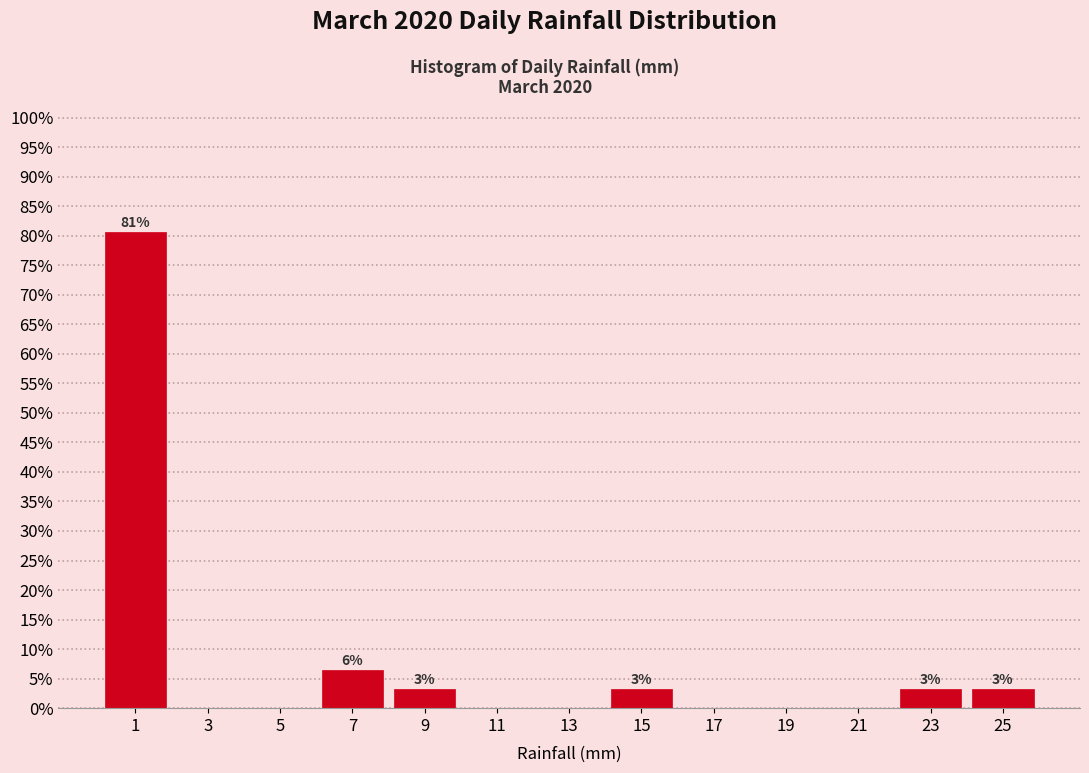

Over which range of the x-axis is the bar tallest?

0 to 2